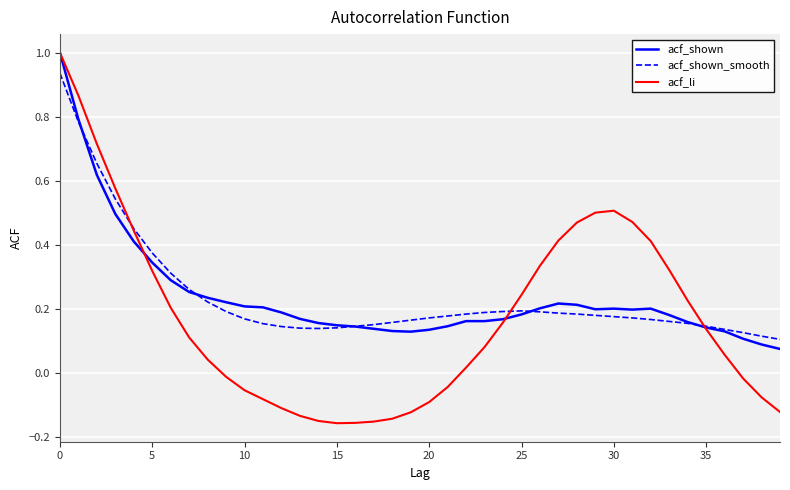

Which series has the largest range (max minus min)?

acf_li